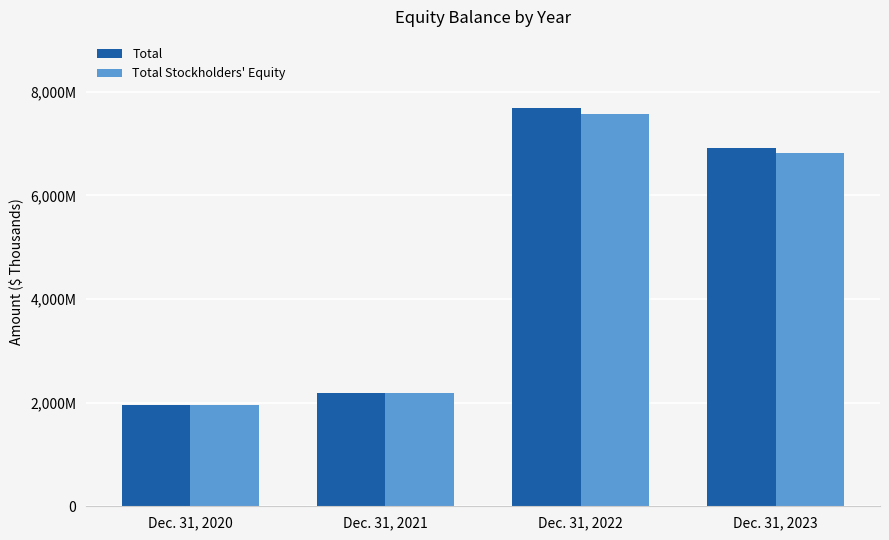

At which category is the sum across all series the highest?

Dec. 31, 2022